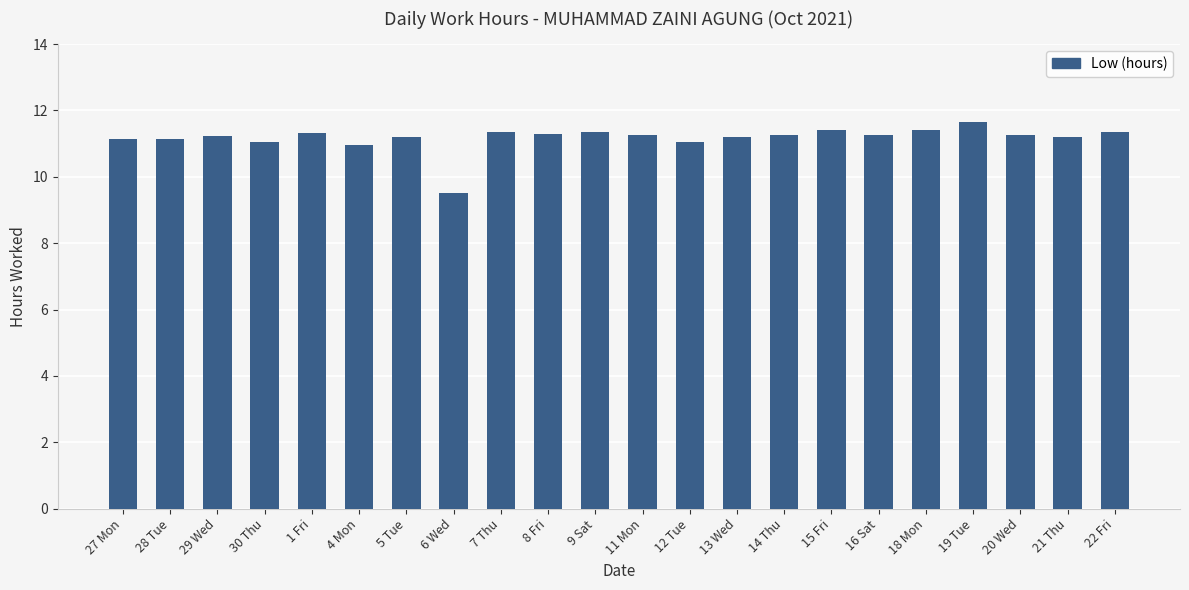

True or false: the data shows 18.9 at 1 Fri.

False